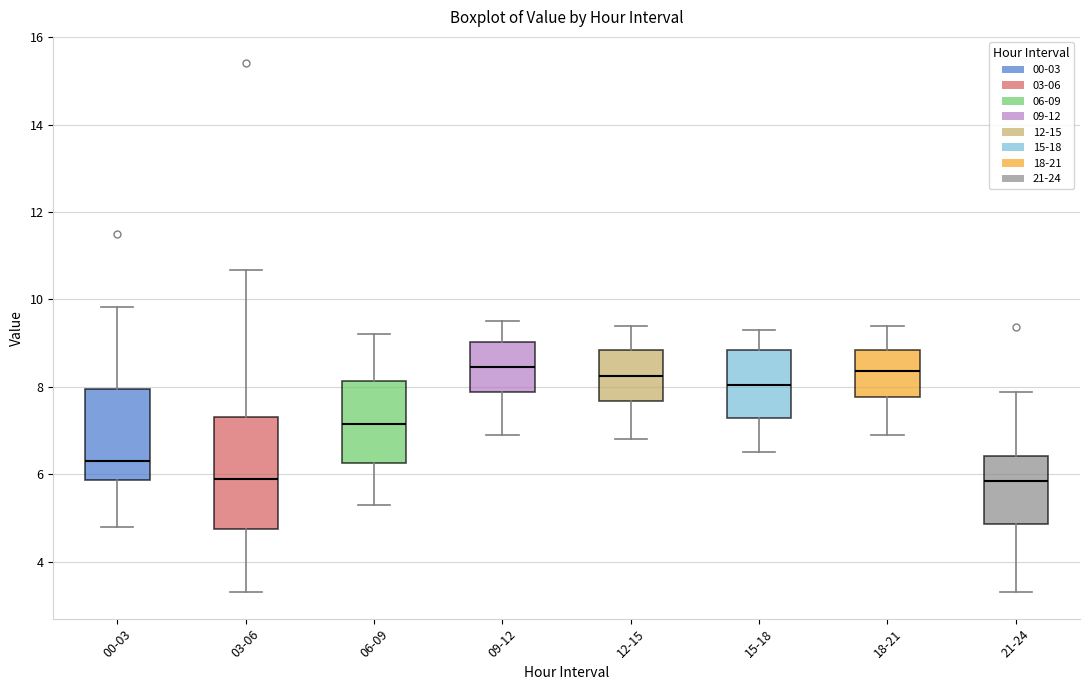

Reading left to right, read every box against the y-axis: the position of its median line, the range the box covers, and the ends of its whiskers. The values are not printed on the chart, so give them approximately, as read against the axis.

00-03: median 6.4, box 5.8 to 8.0, whiskers 4.8 to 9.8
03-06: median 5.8, box 4.8 to 7.4, whiskers 3.4 to 10.6
06-09: median 7.2, box 6.2 to 8.2, whiskers 5.4 to 9.2
09-12: median 8.4, box 7.8 to 9.0, whiskers 7.0 to 9.6
12-15: median 8.2, box 7.6 to 8.8, whiskers 6.8 to 9.4
15-18: median 8.0, box 7.2 to 8.8, whiskers 6.6 to 9.4
18-21: median 8.4, box 7.8 to 8.8, whiskers 7.0 to 9.4
21-24: median 5.8, box 4.8 to 6.4, whiskers 3.4 to 7.8